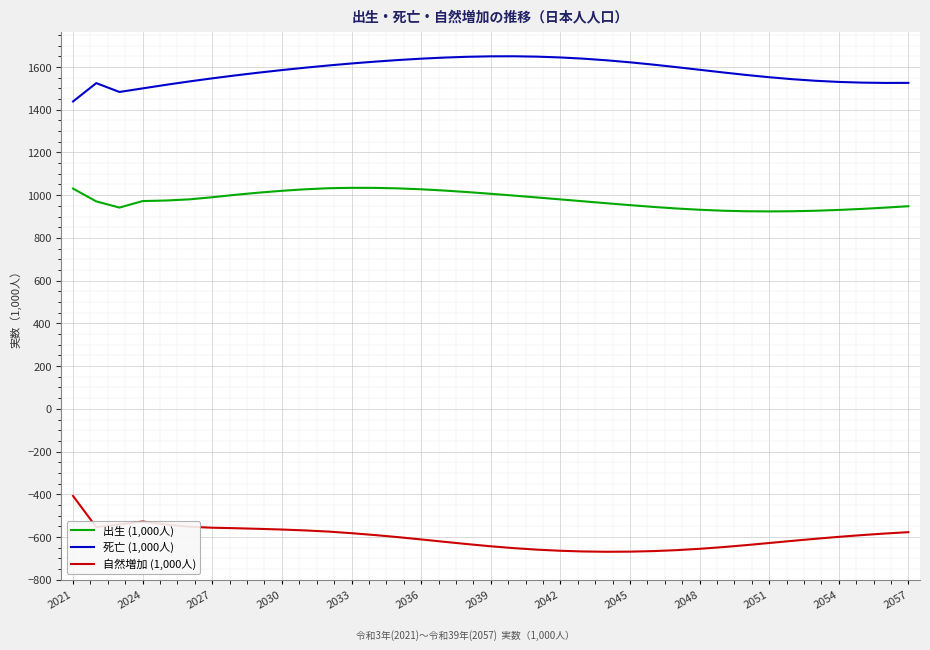

Which series has the largest total across all categories?

死亡 (1,000人)